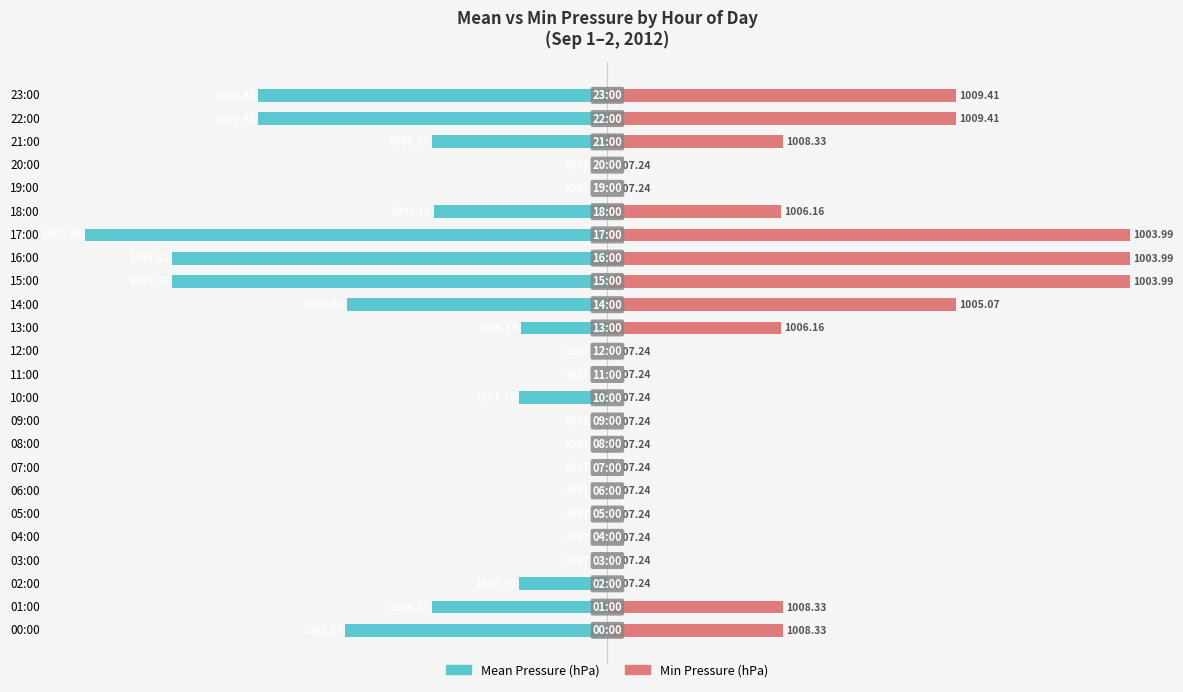

Is the value of Min Pressure (hPa) at 06:00 greater than the value of Mean Pressure (hPa) at 14:00?

Yes